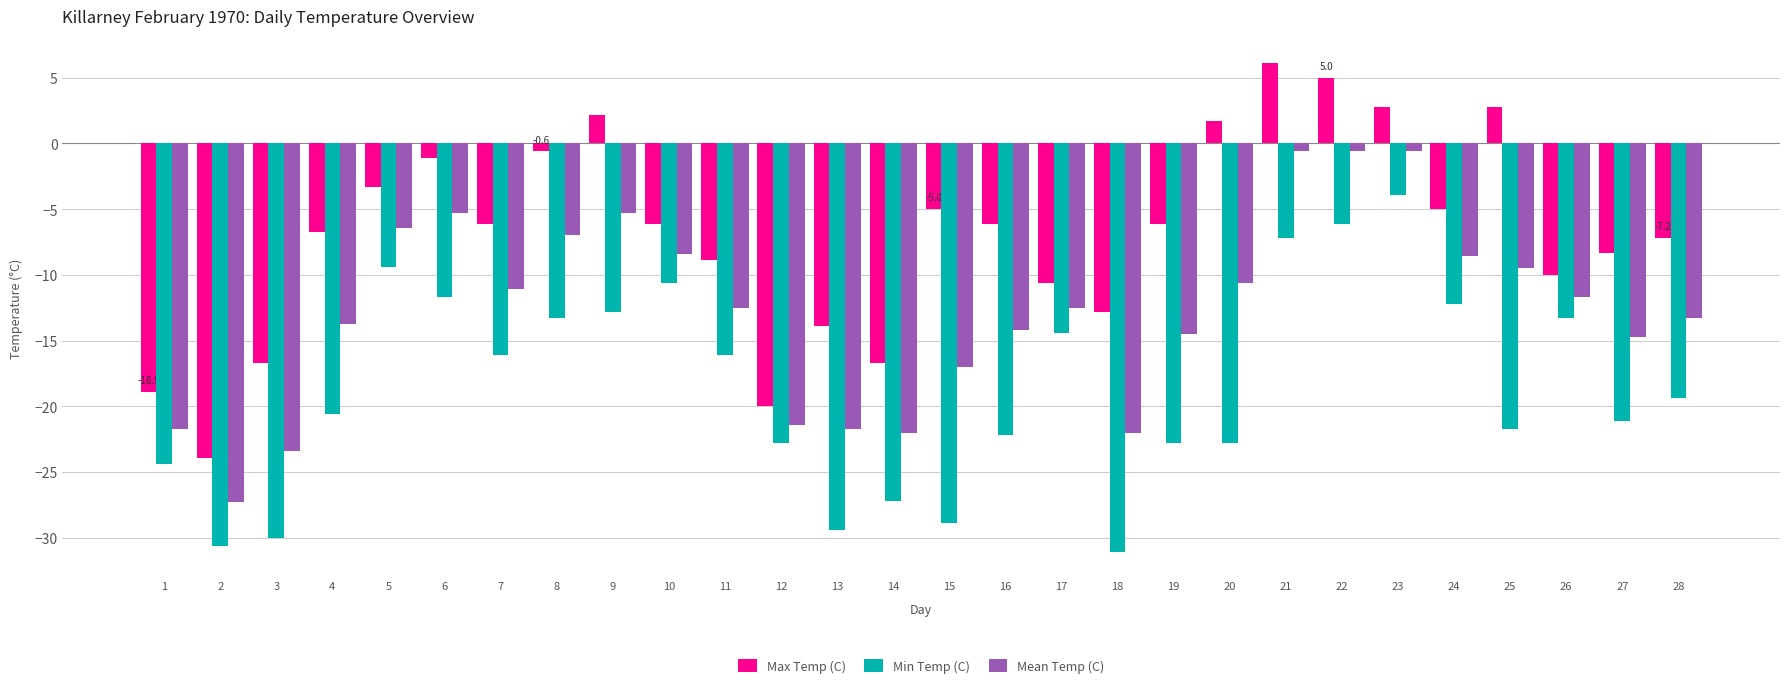

Where does the Min Temp (C) series first go above -19?

5